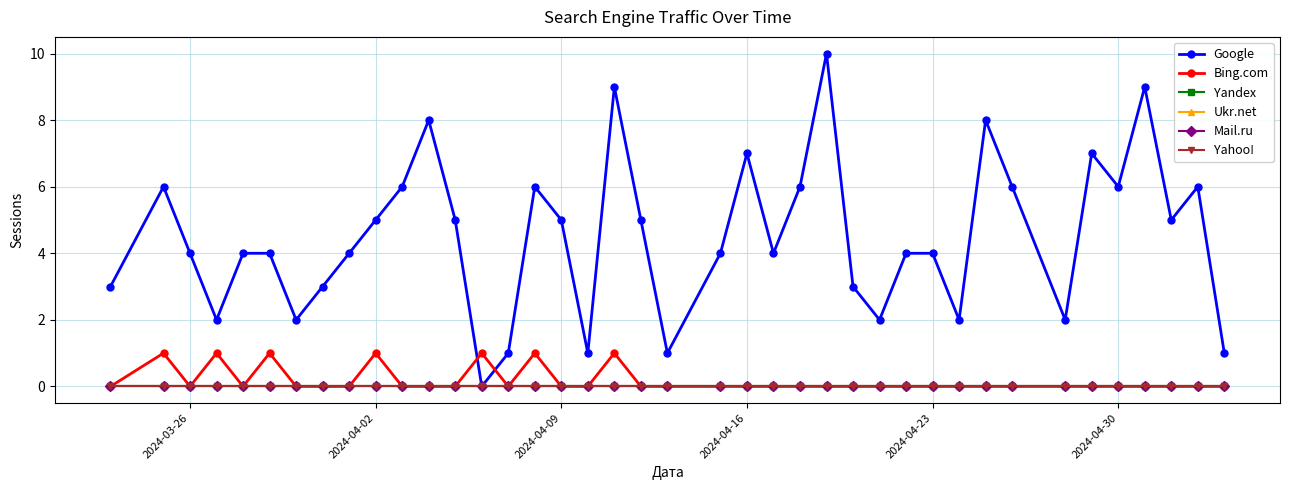

True or false: Google and Yahoo! intersect in this chart.

False